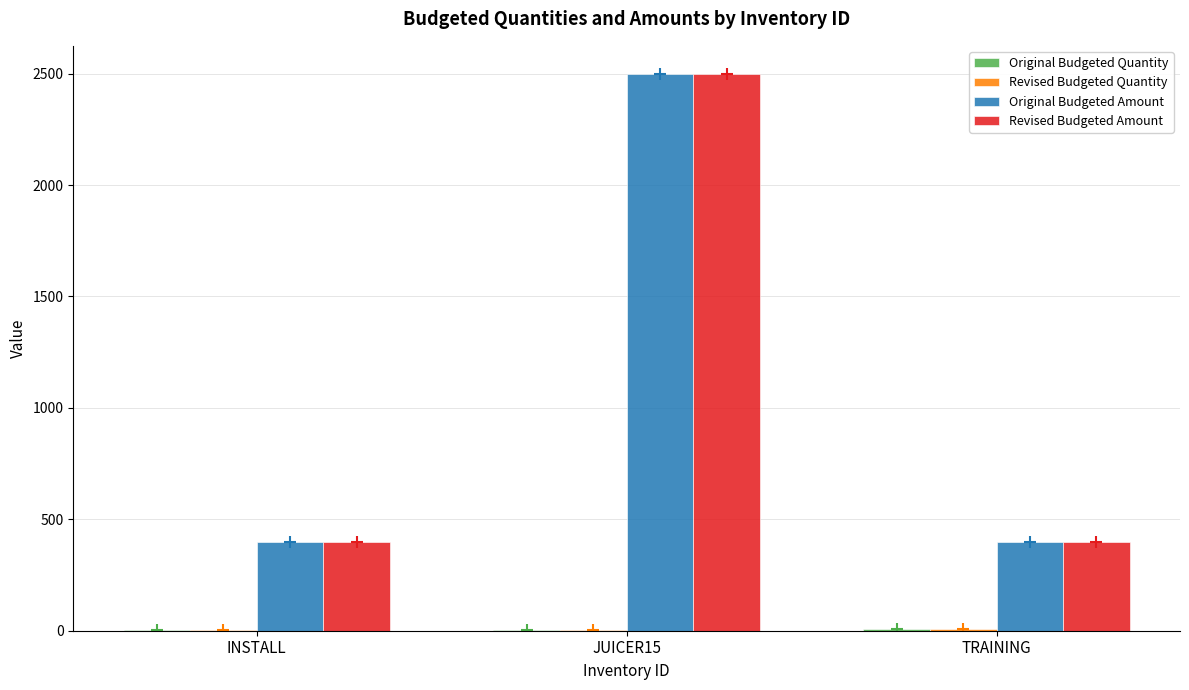

The Revised Budgeted Amount series shows 258 at INSTALL. True or false?

False